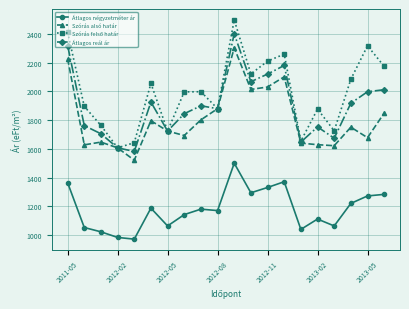

True or false: Átlagos reál ár and Átlagos négyzetméter ár cross at least once.

False